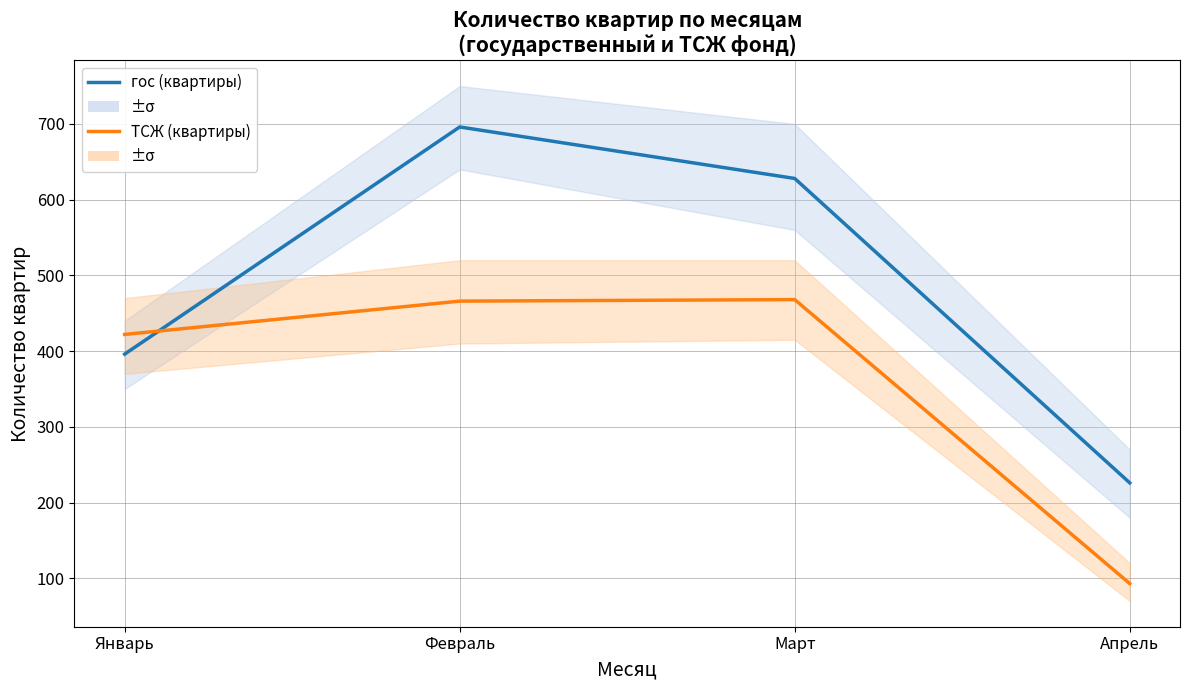

What is the minimum value for ТСЖ (квартиры)?

93